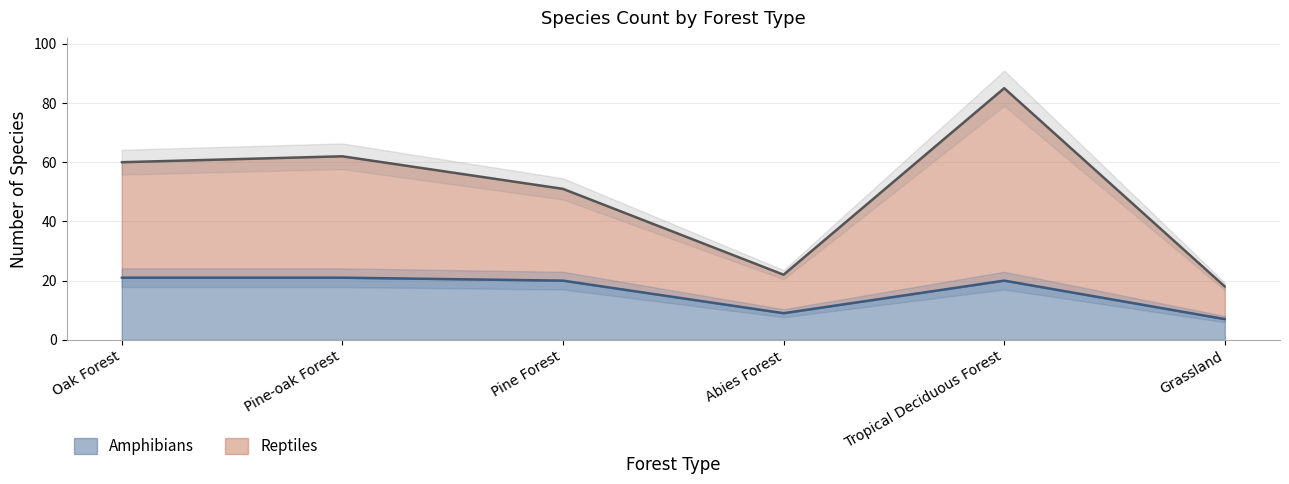

Which series has the largest total across all categories?

Reptiles